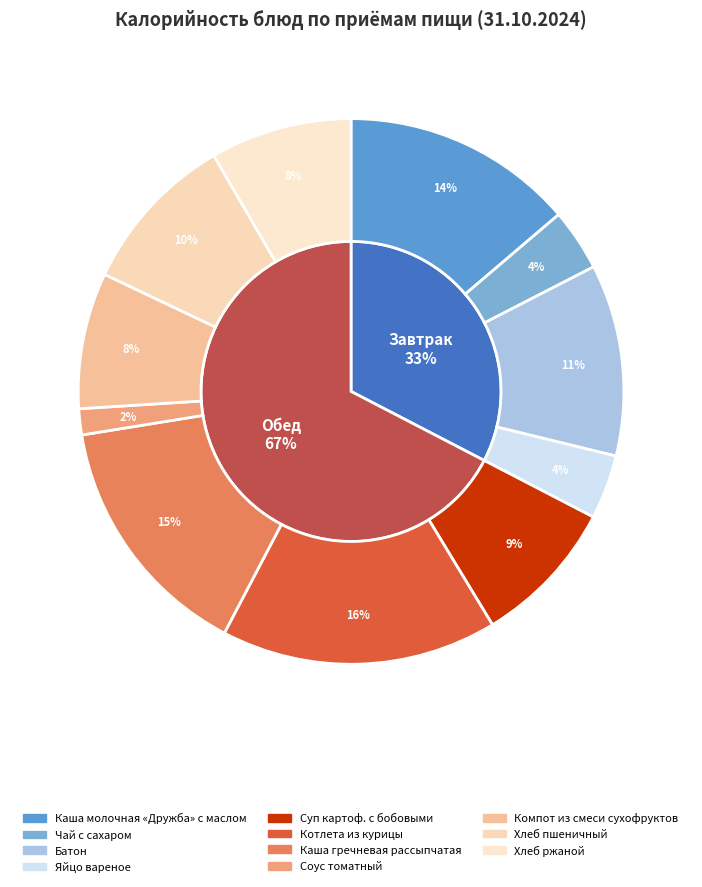

How many segments does this pie chart have?

11